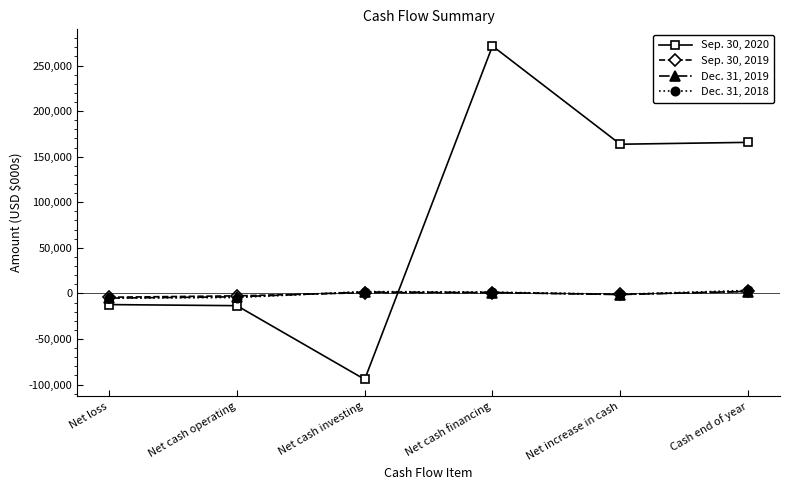

Where is the first local minimum for Sep. 30, 2020?

Net cash investing